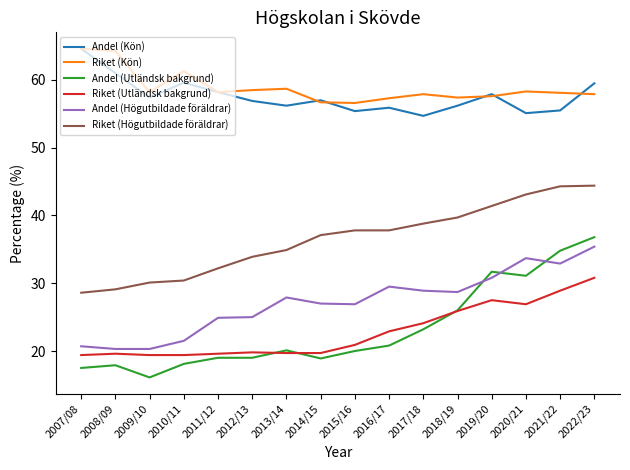

Which series changed the most between 2010/11 and 2019/20?

Andel (Utländsk bakgrund)